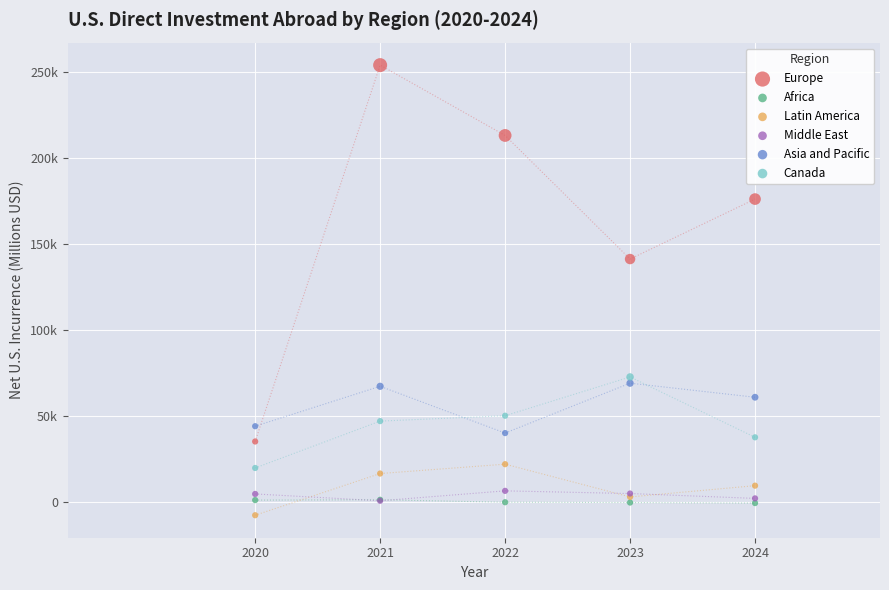

What are all the series names shown in the legend?

Europe, Africa, Latin America, Middle East, Asia and Pacific, Canada